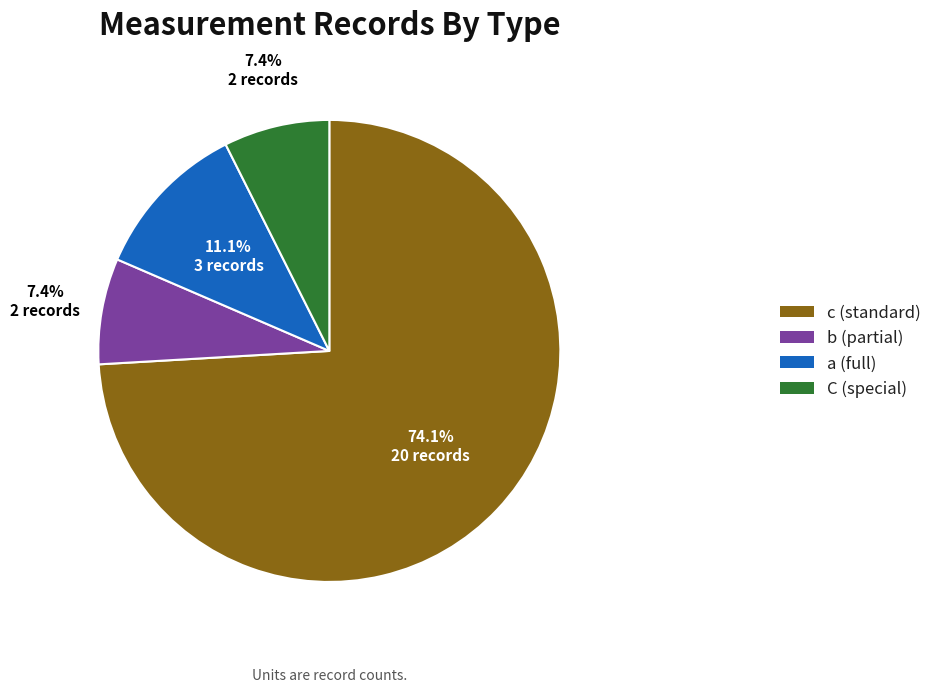

Is it true that a is 11% of the pie?

True